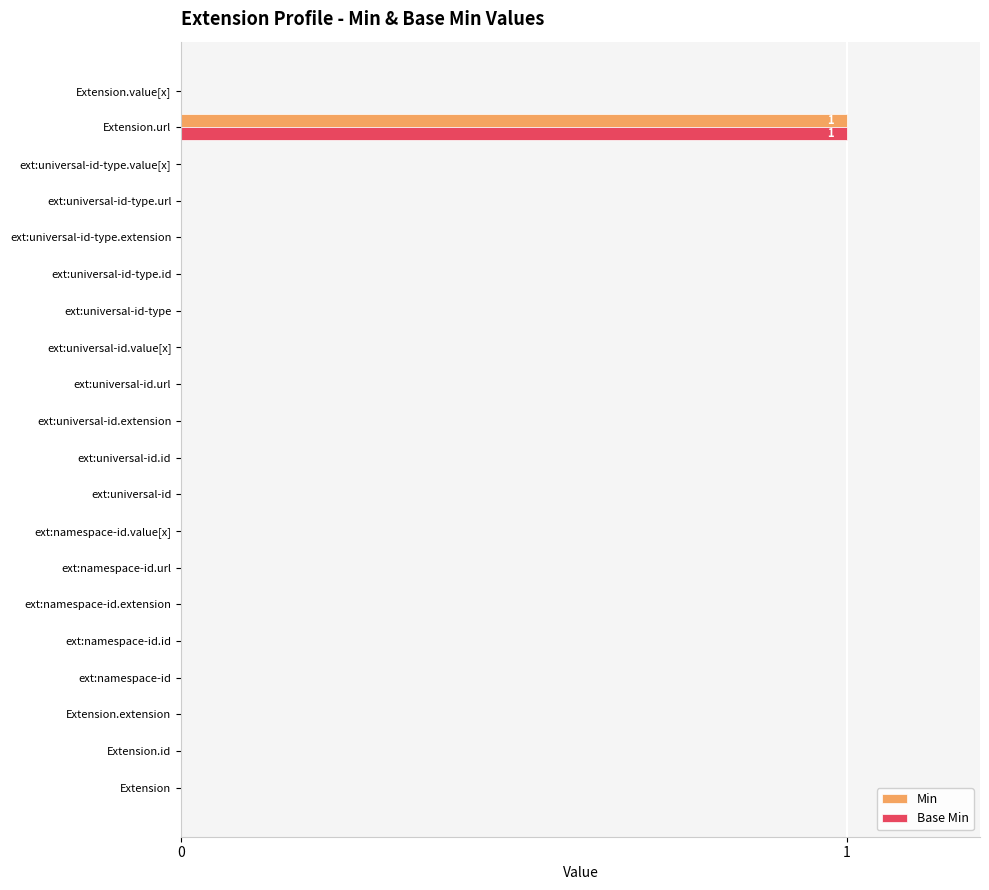

Is it true that Min equals 0 at Extension.extension?

True